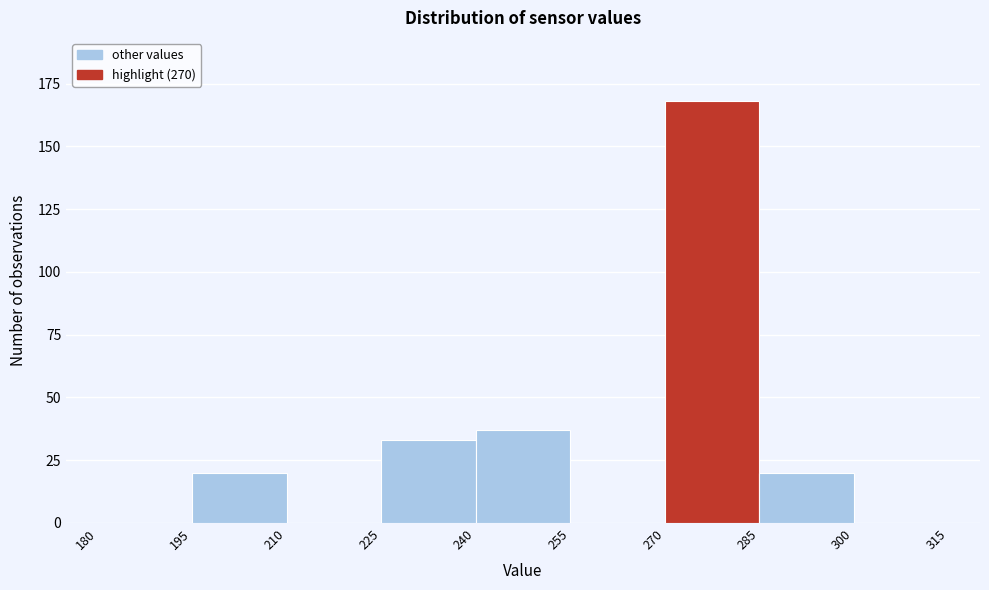

Reading left to right, transcribe this chart: for each bar, give the range it covers on the x-axis and its height. The values are not printed on the chart, so give them approximately, as read against the axis.

180 to 195: 0
195 to 210: 20
210 to 225: 0
225 to 240: 35
240 to 255: 35
255 to 270: 0
270 to 285: 170
285 to 300: 20
300 to 315: 0